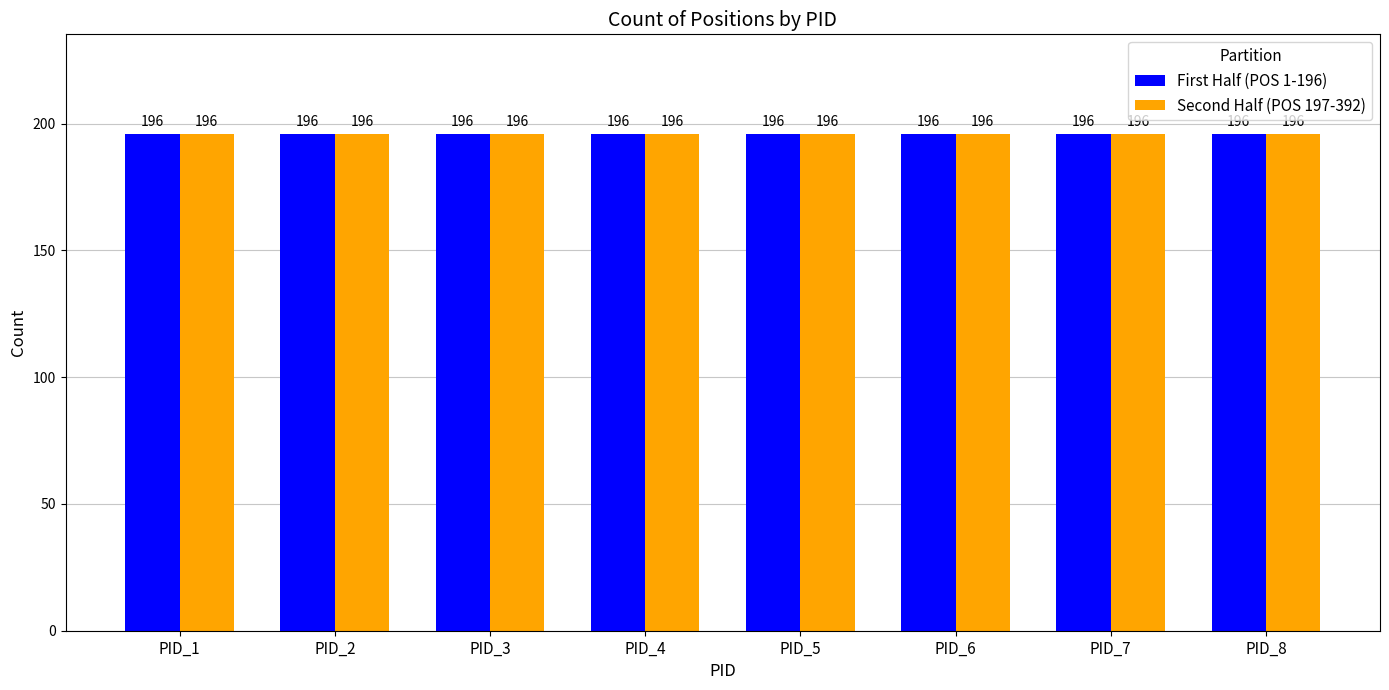

True or false: Mean X has a value of -176.0 at PID_11.

False